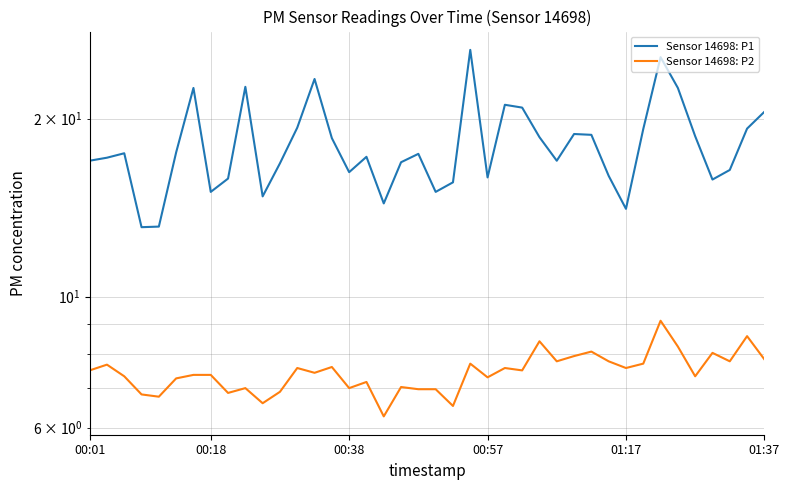

At which category is the sum across all series the highest?

33